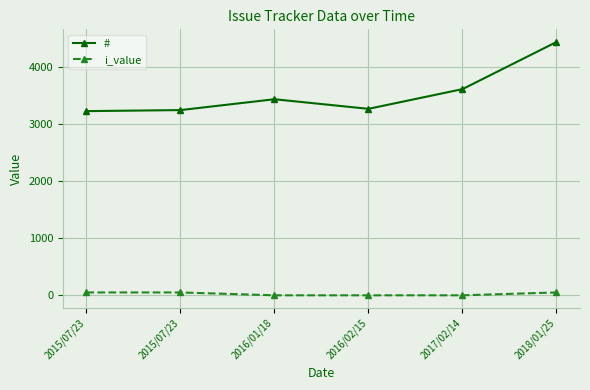

What is the difference between the highest and lowest values at 2018/01/25?

4384